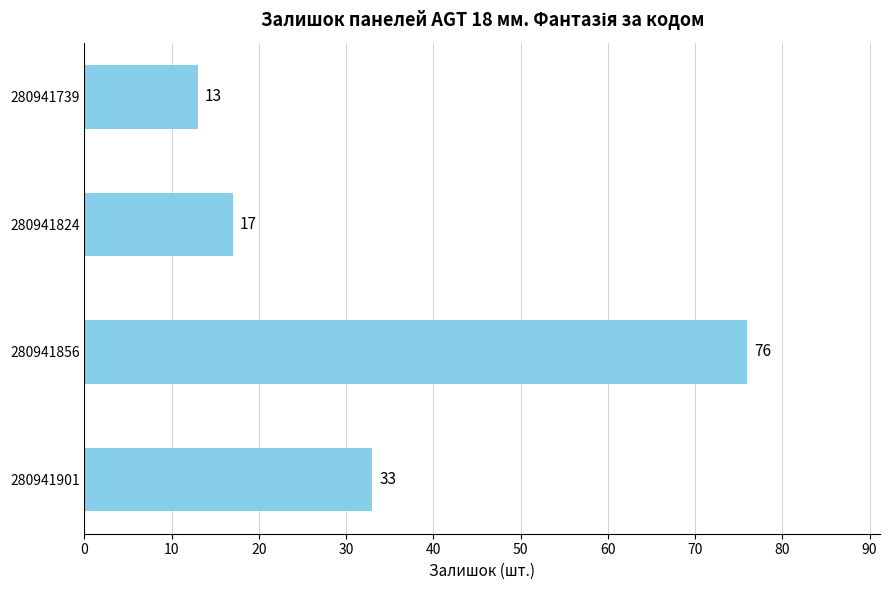

List the labels in order of value, largest first.

280941856, 280941901, 280941824, 280941739